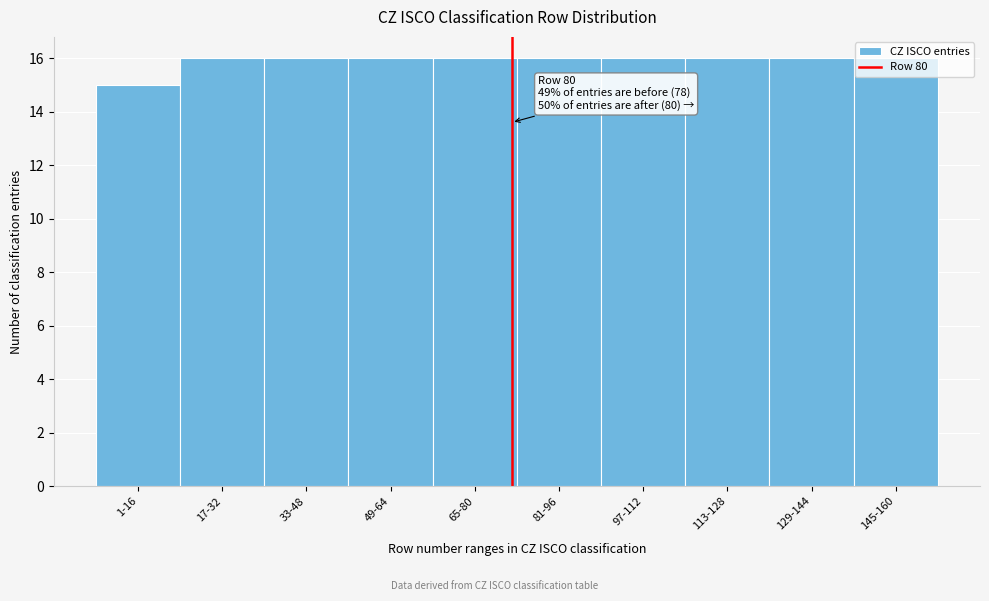

What position from the left is 49-64?

4